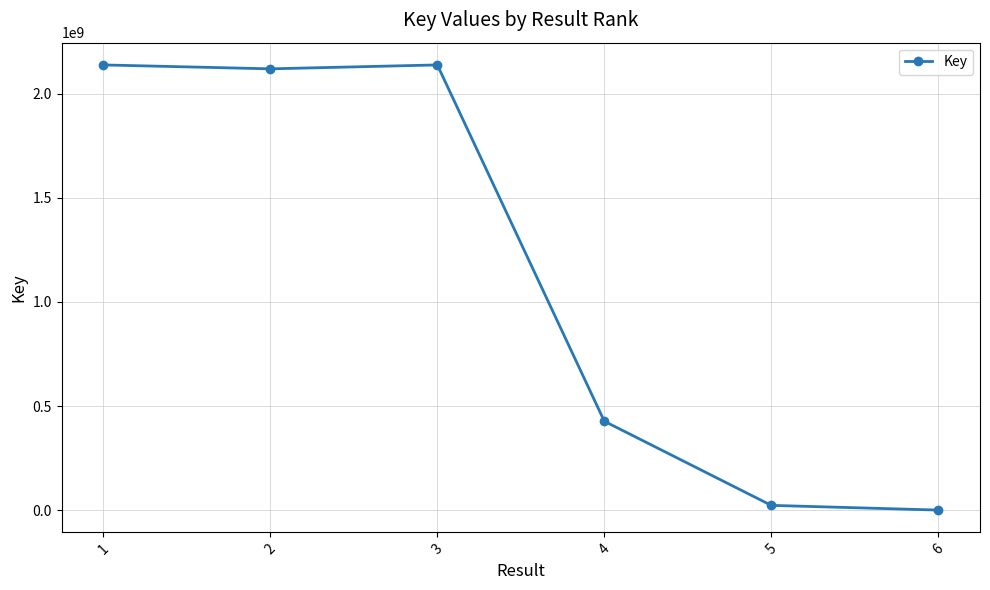

Approximately how many times larger is the value at 4 compared to 2?

0.2